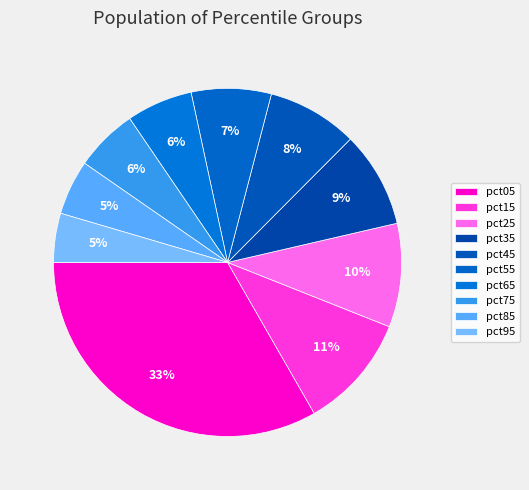

Count the number of slices in the pie.

10